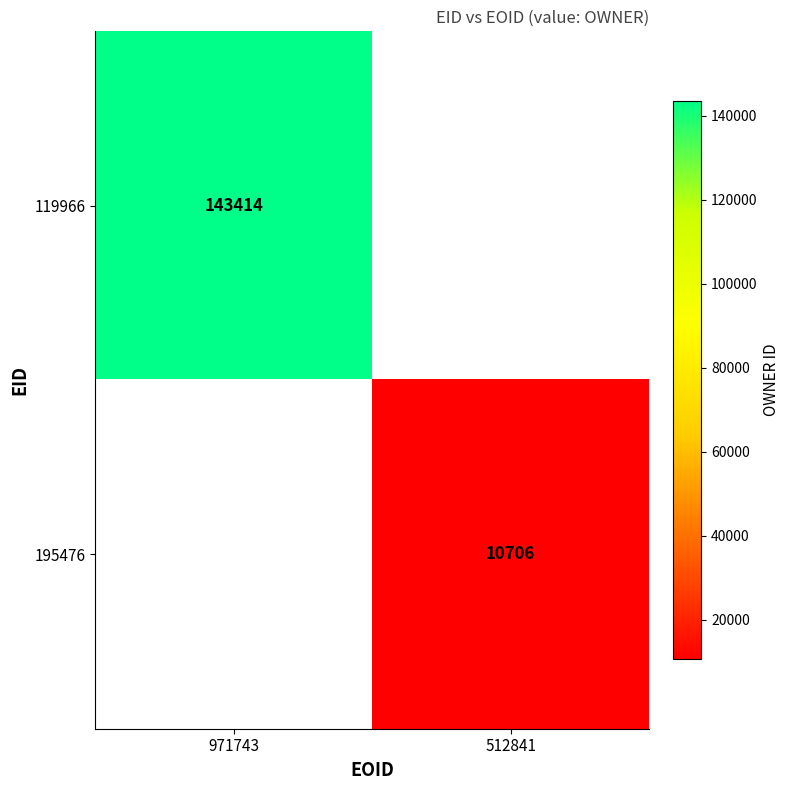

The value of 195476 at 512841 is 17510.6. True or false?

False